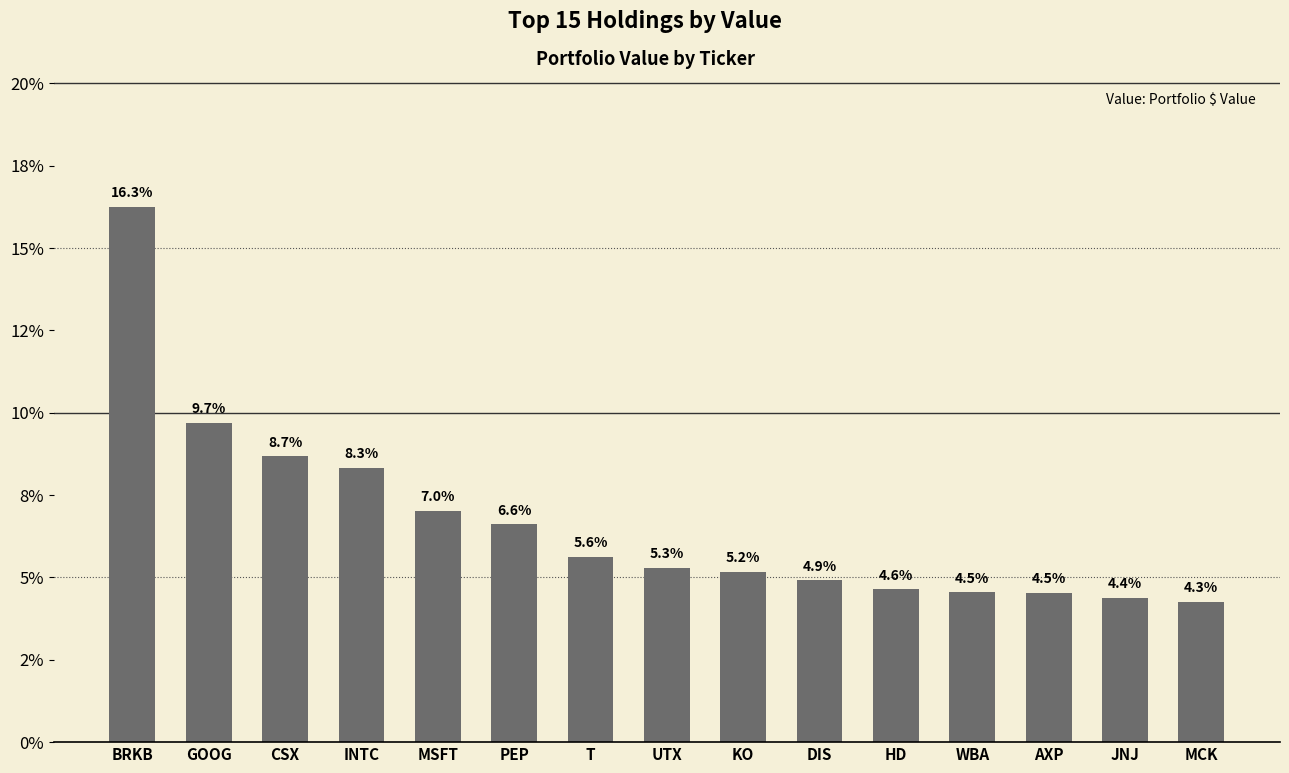

Are the bars horizontal?

No